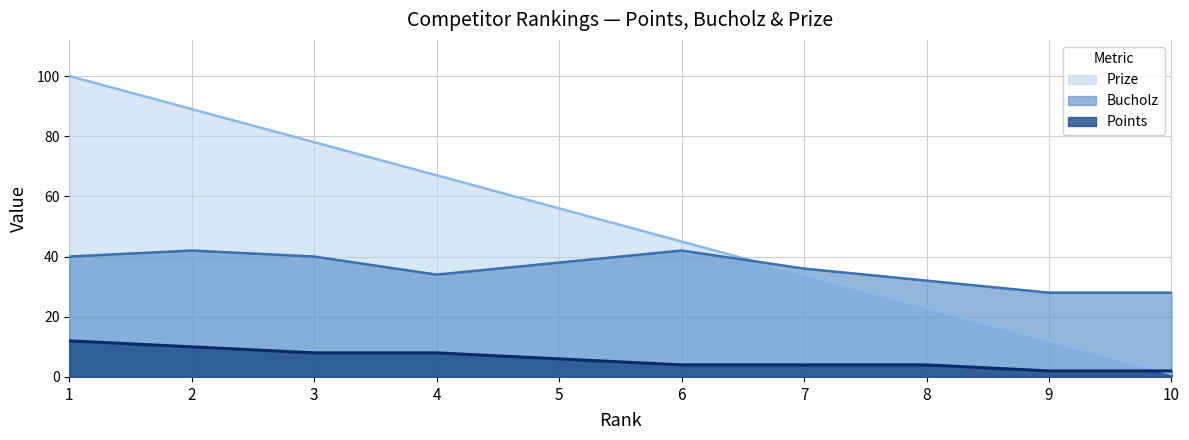

What is the sum of the Bucholz values at 9 and 1?

68